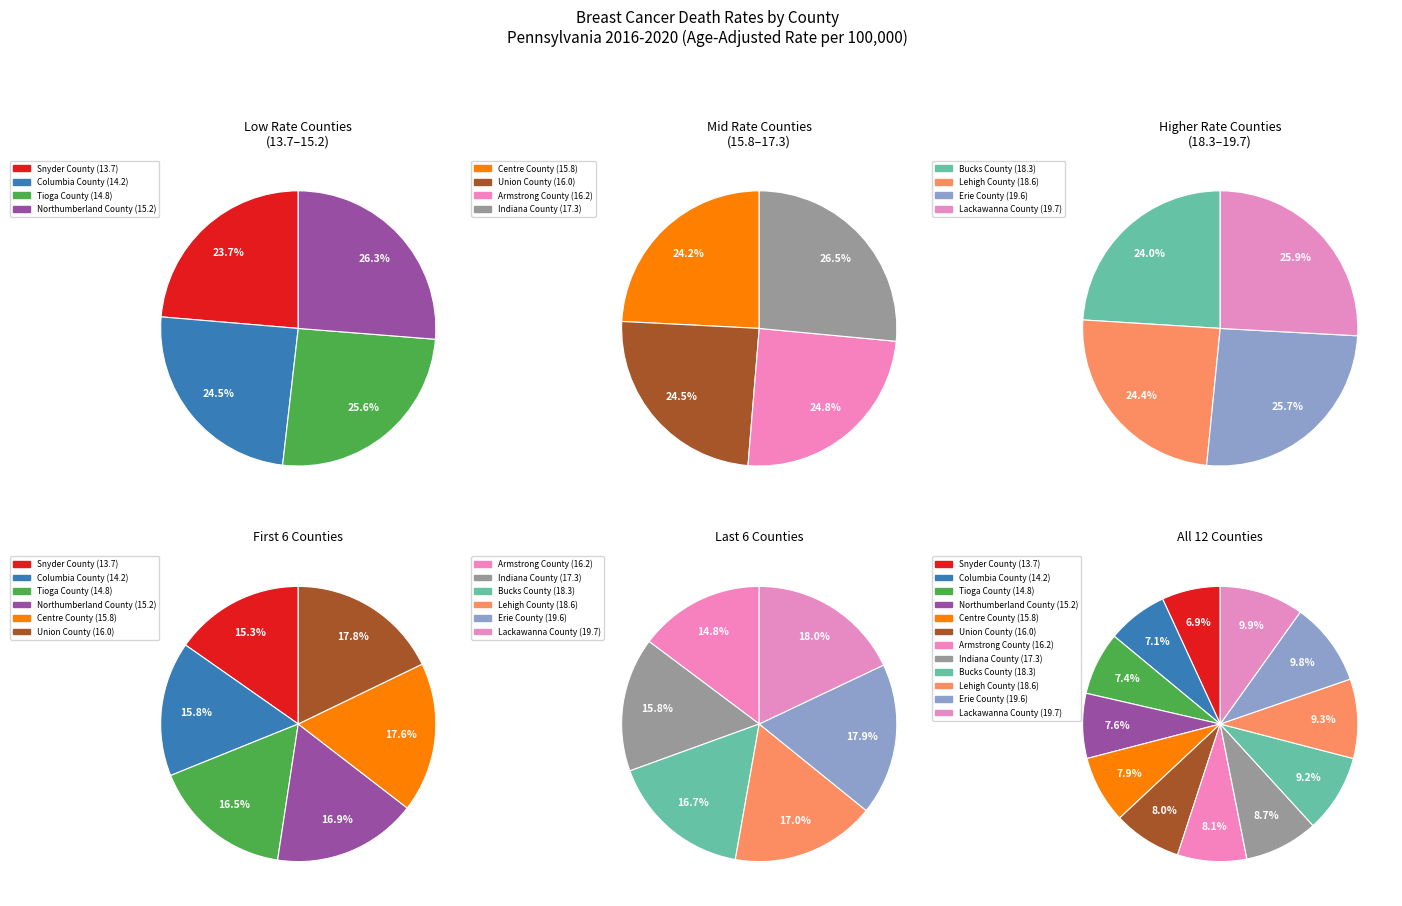

Is Centre County the majority of the pie?

No